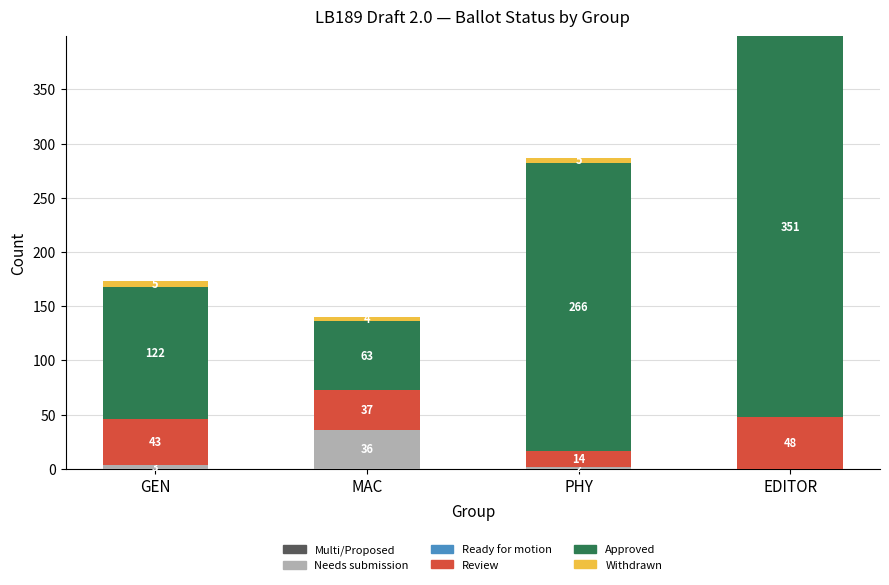

The Needs submission series shows 17 at MAC. True or false?

False